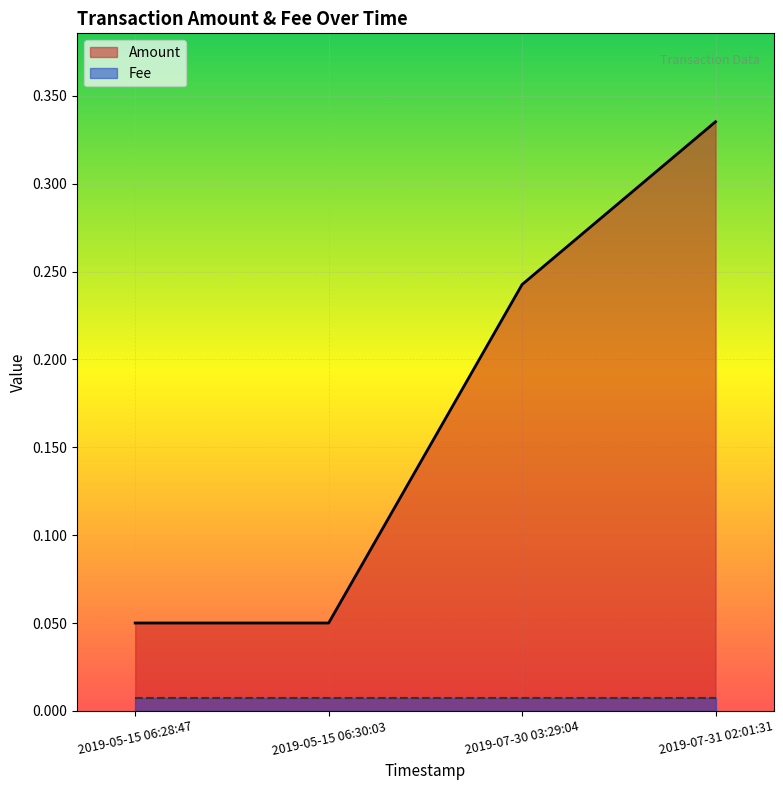

What is the difference between the second highest and minimum values?

0.2